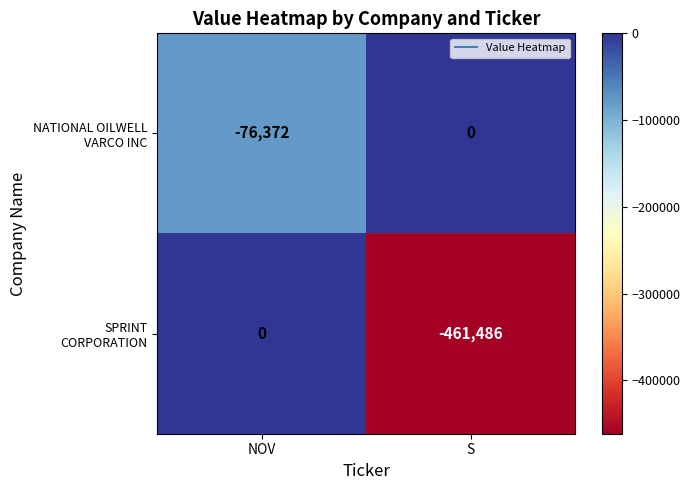

What is the spread (max minus min) of values at S?

461486